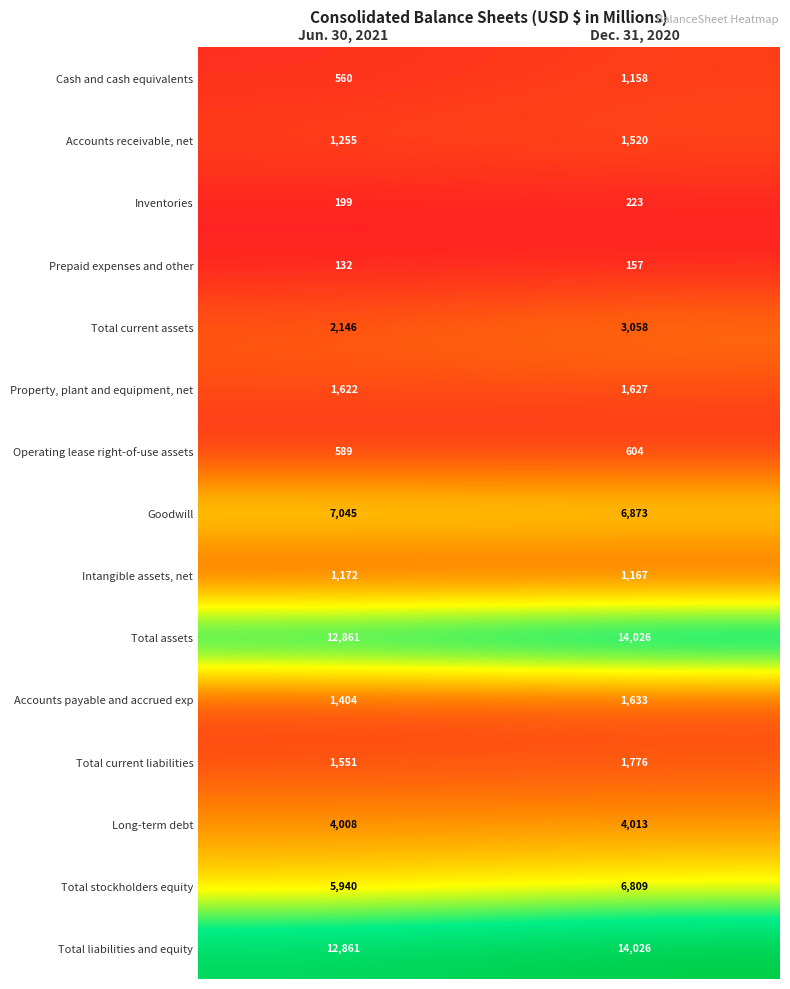

Is it true that Total liabilities and equity equals 14026 at Dec. 31, 2020?

True